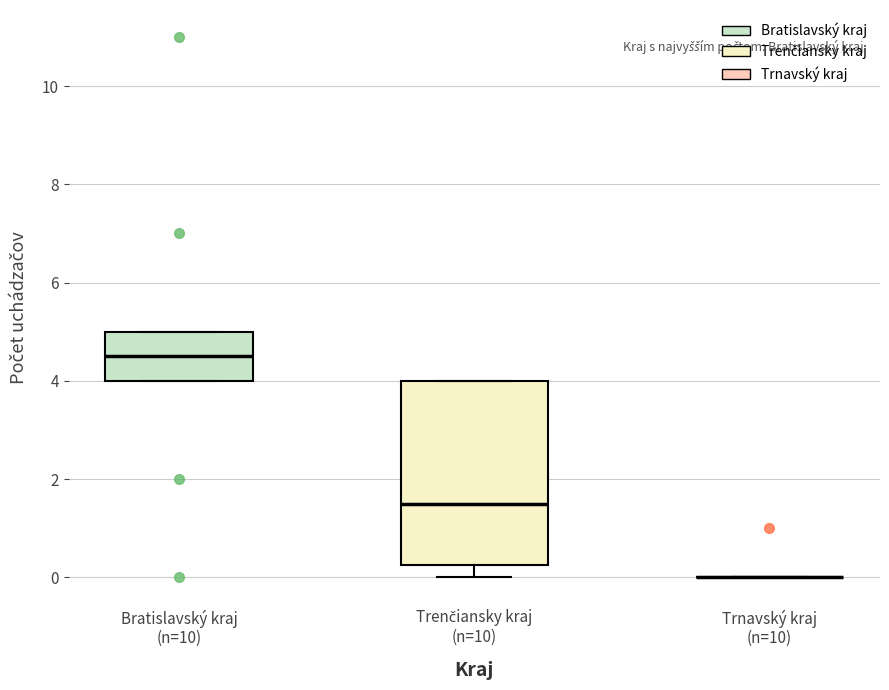

Where is the lower edge of the box for Bratislavský kraj (n=10) on the y-axis? The values are not printed on the chart, so give them approximately, as read against the axis.

4.0